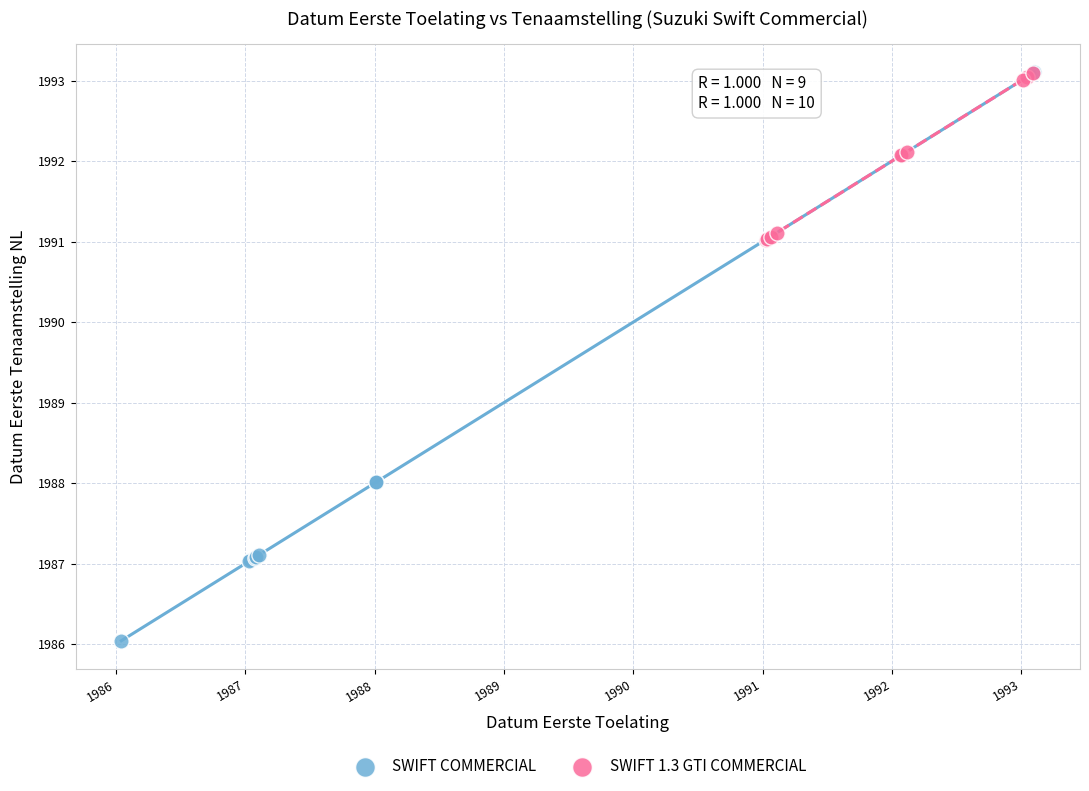

Which series contains the lowest Y value?

SWIFT COMMERCIAL